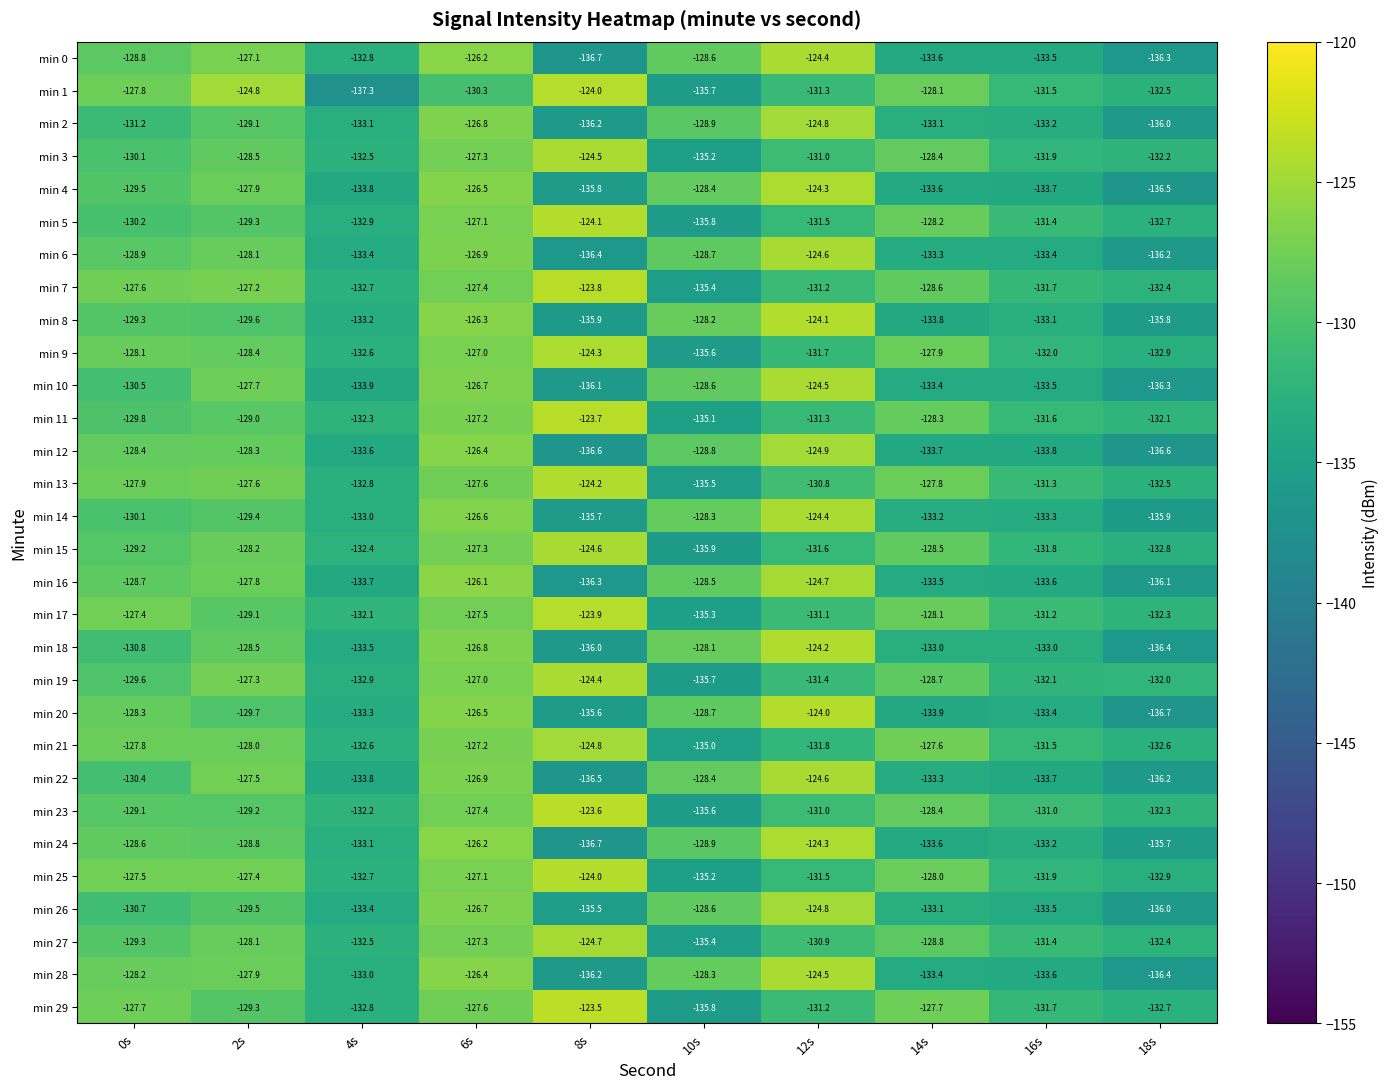

What is the total value across all series at 0s?

-3871.5